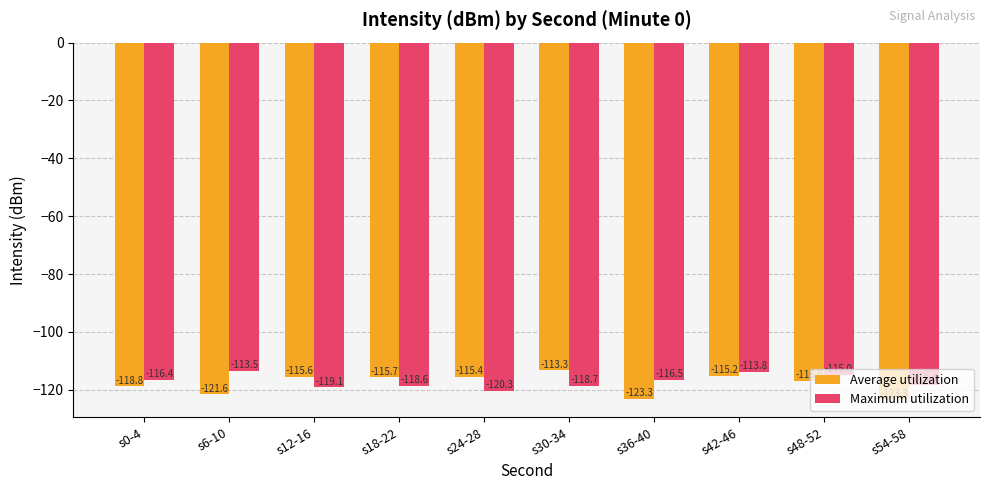

What is the value of the Maximum utilization bar at the 5th from the left?

-120.3